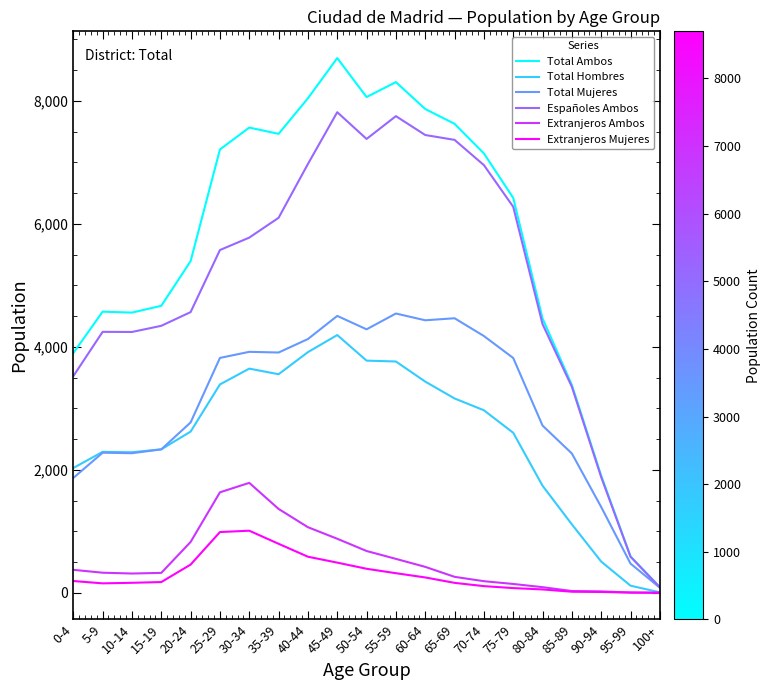

What is the spread (max minus min) of values at 65-69?

7463